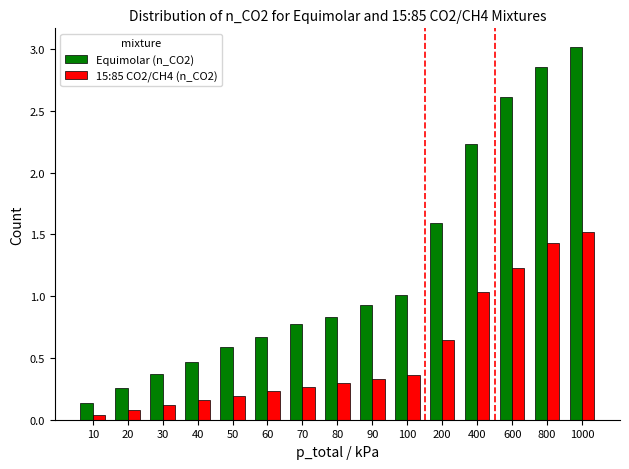

True or false: 15:85 CO2/CH4 (n_CO2) has a value of 0.1 at 30.

True